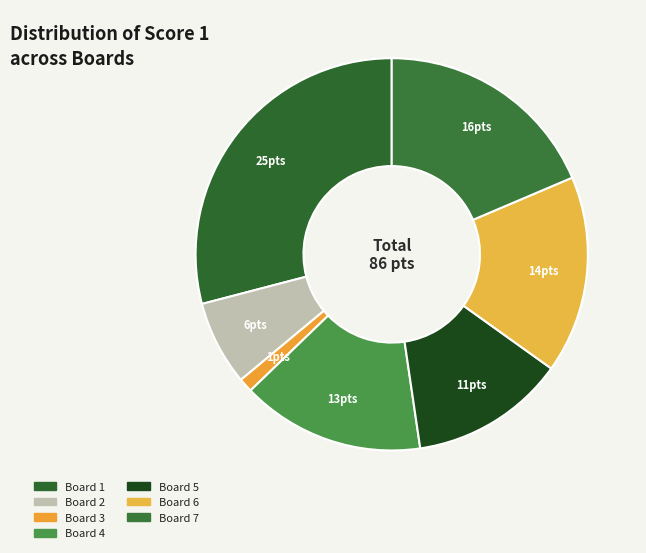

Is it true that Board 3 is 6% of the pie?

False